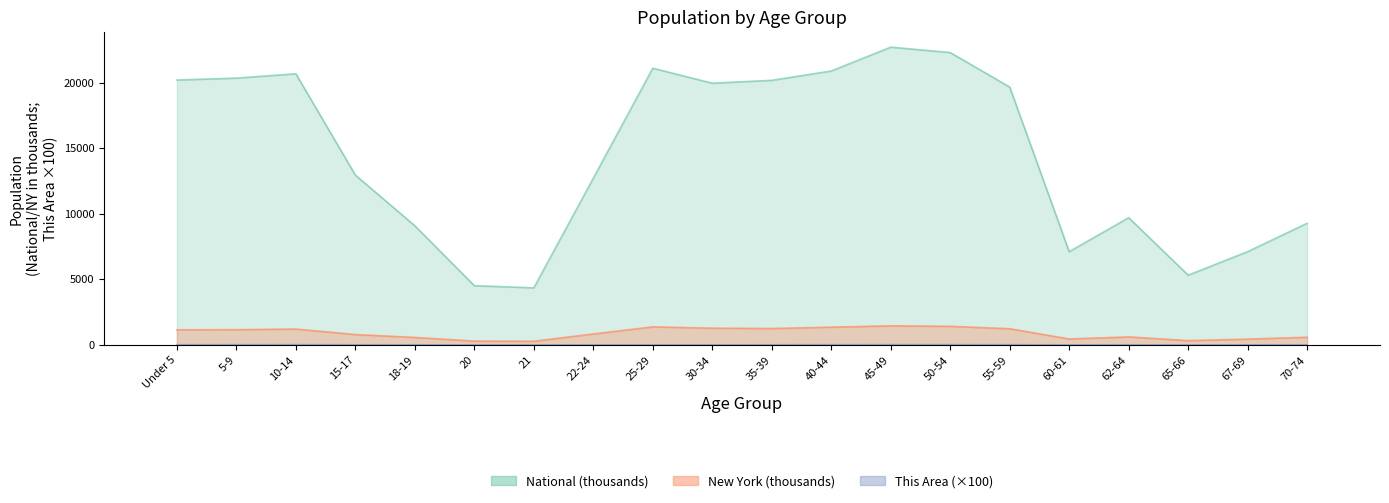

What is the smallest value displayed?

3.8